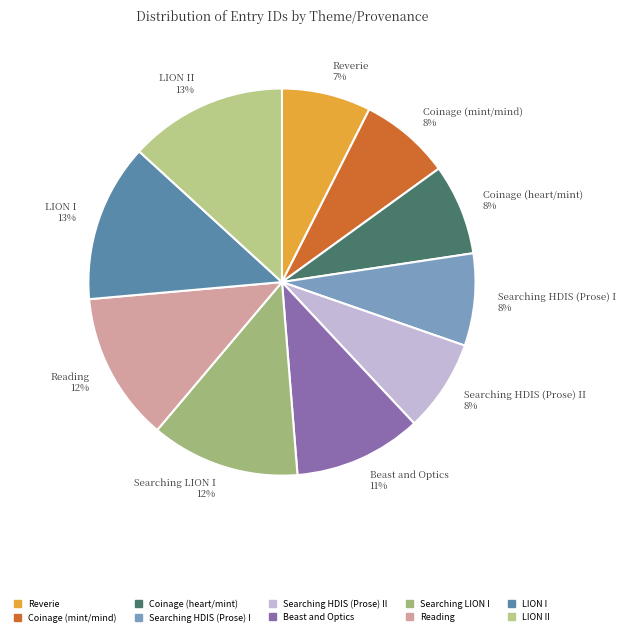

Combined, do Coinage (mint/mind) 8% and Reading 12% account for over 50%?

No